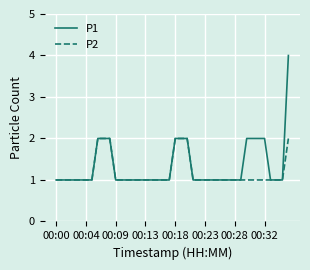

How many P1 values are between 1 and 2?

39